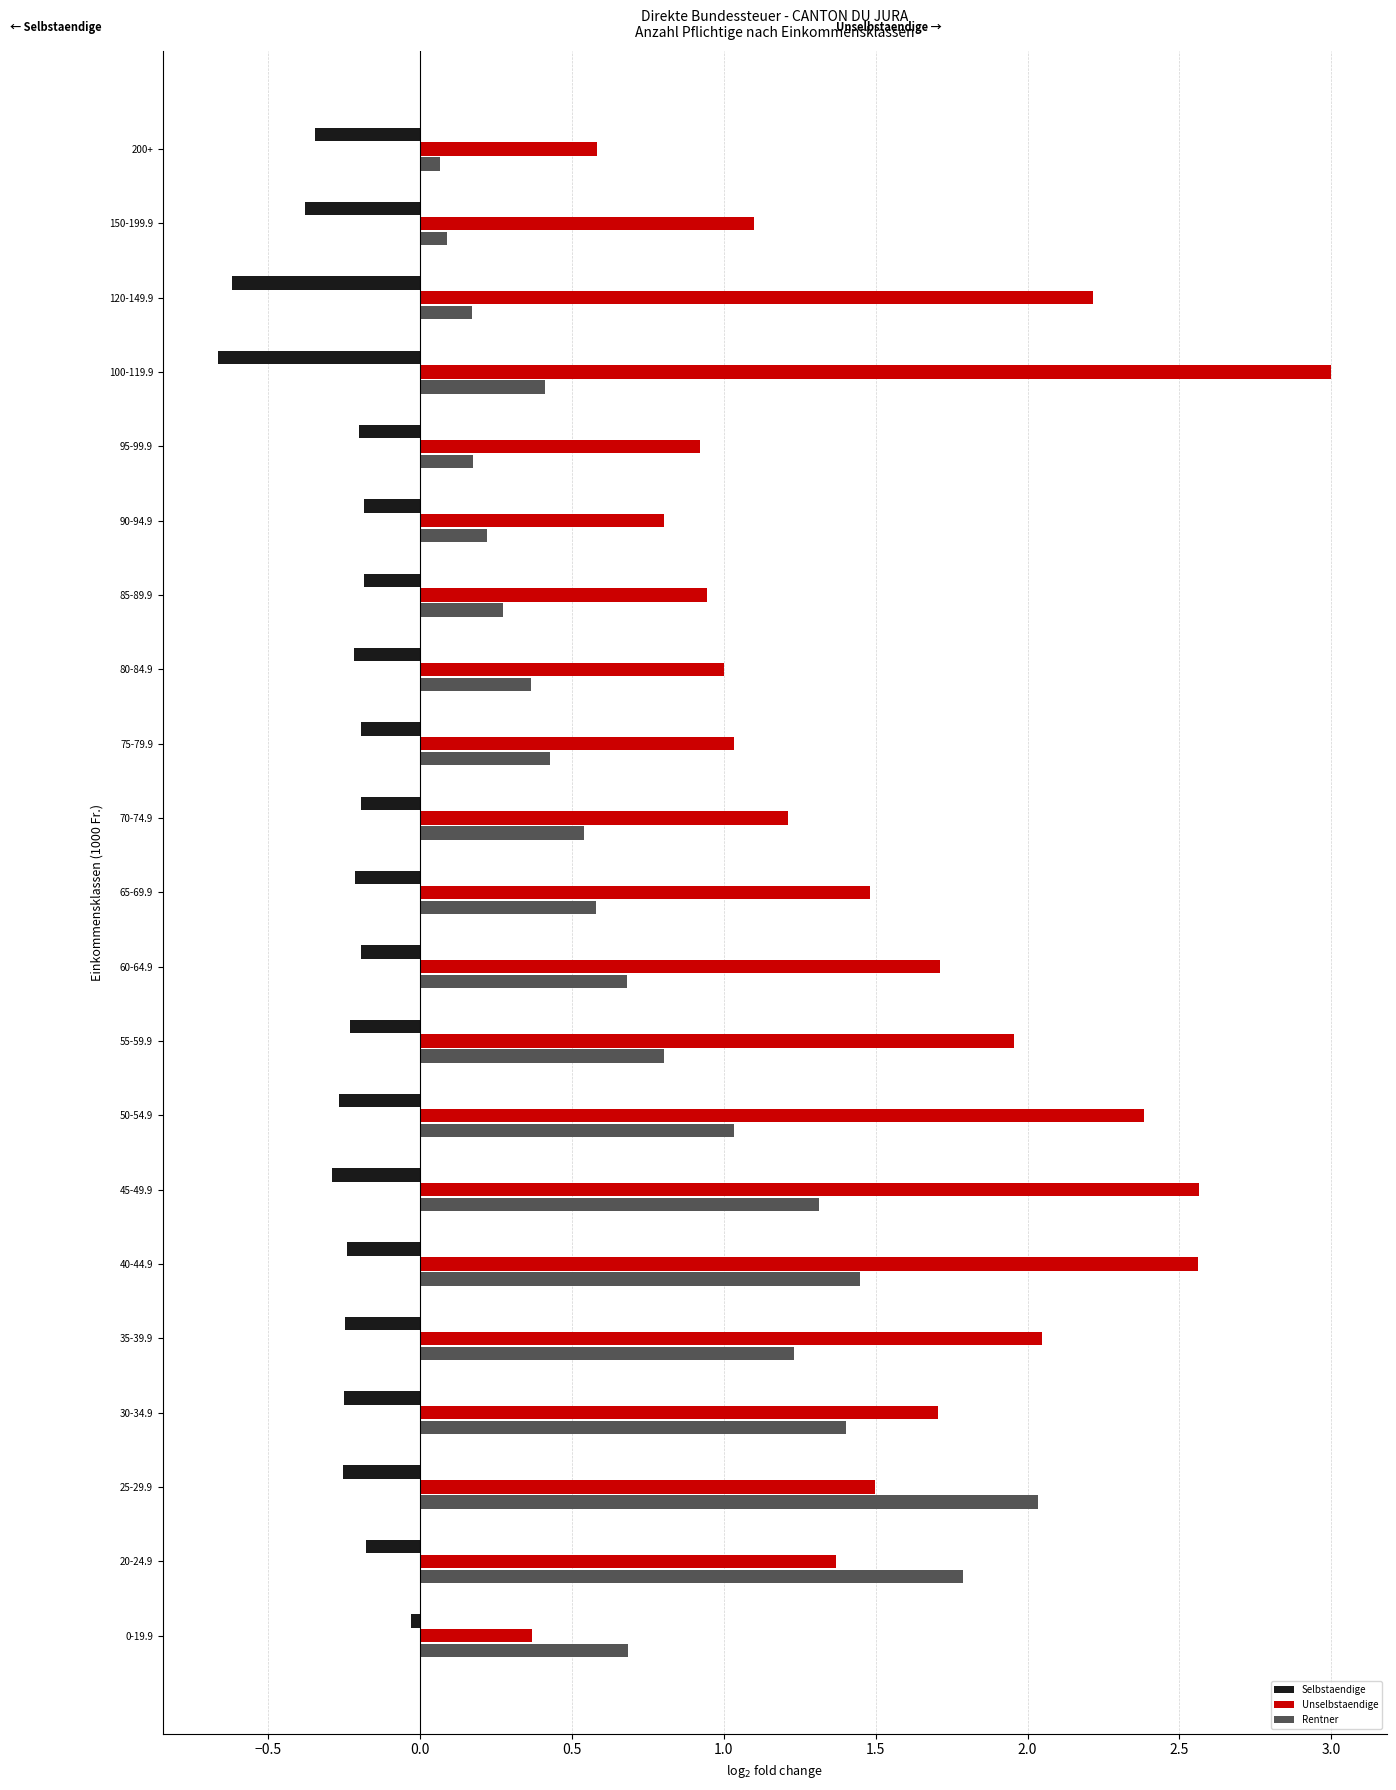

What is the sum of the Unselbstaendige values at 95-99.9 and 65-69.9?

2.4